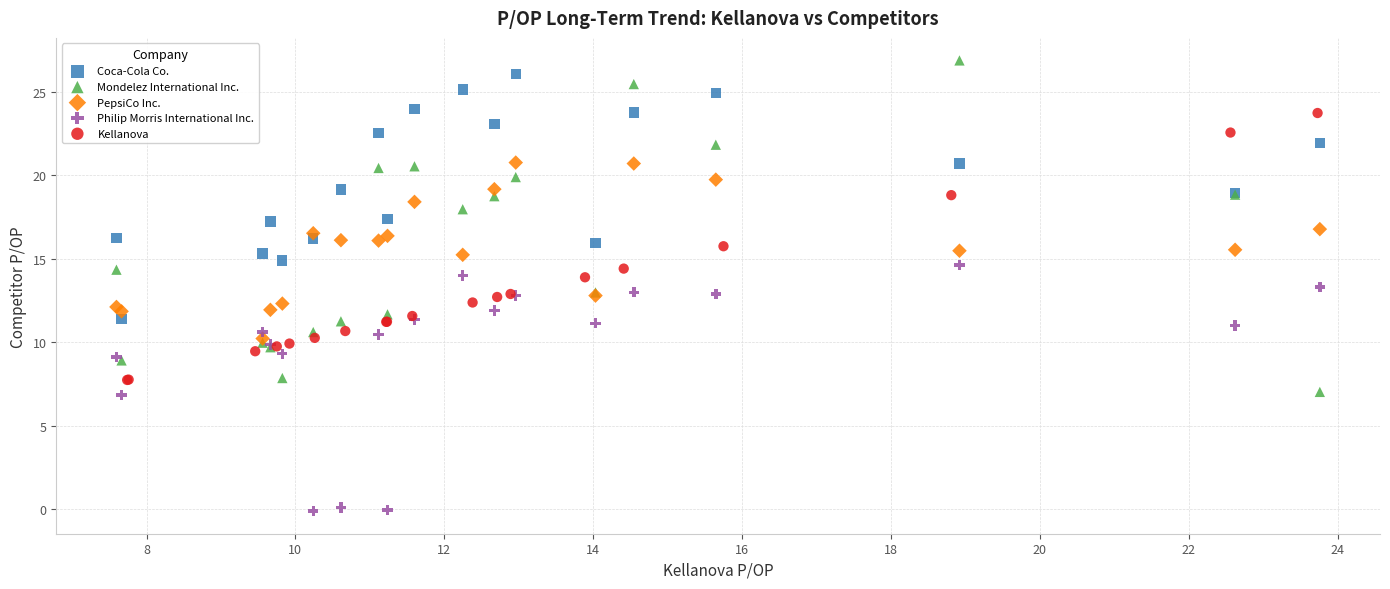

Which series has the largest Y range (max minus min)?

Mondelez International Inc.